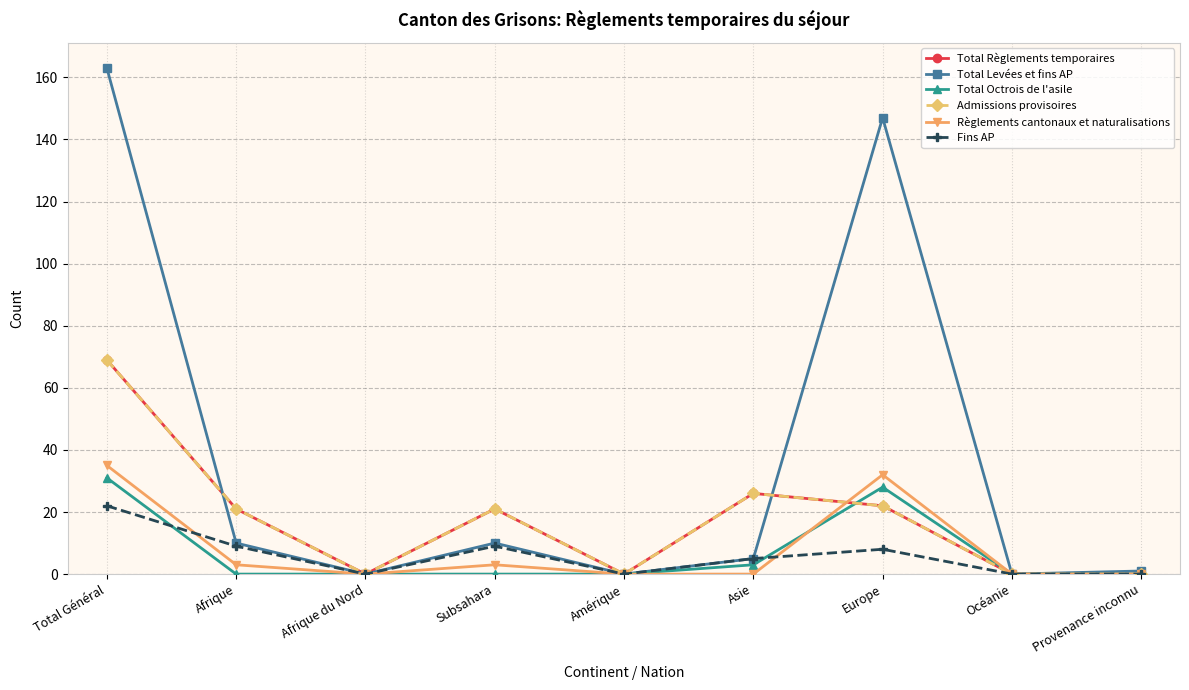

How many lines are shown in the chart?

6